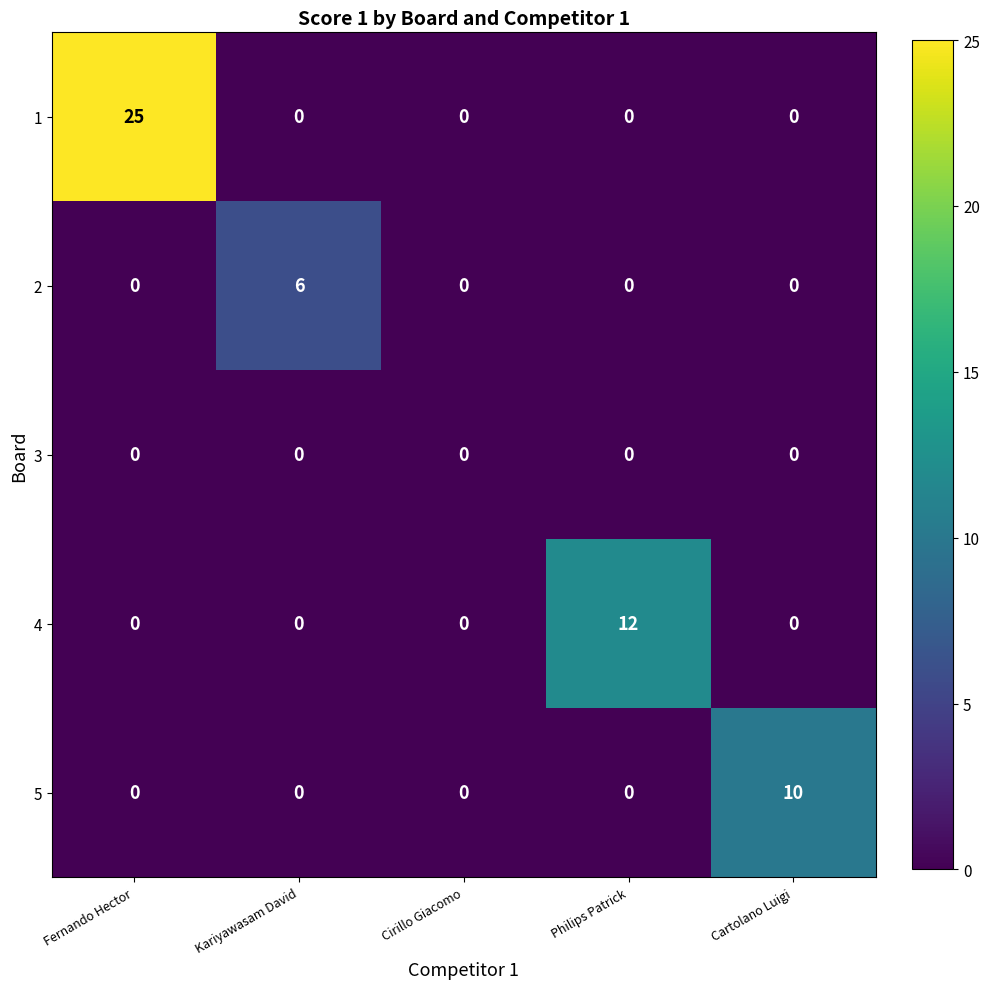

How many series are shown in this chart?

5